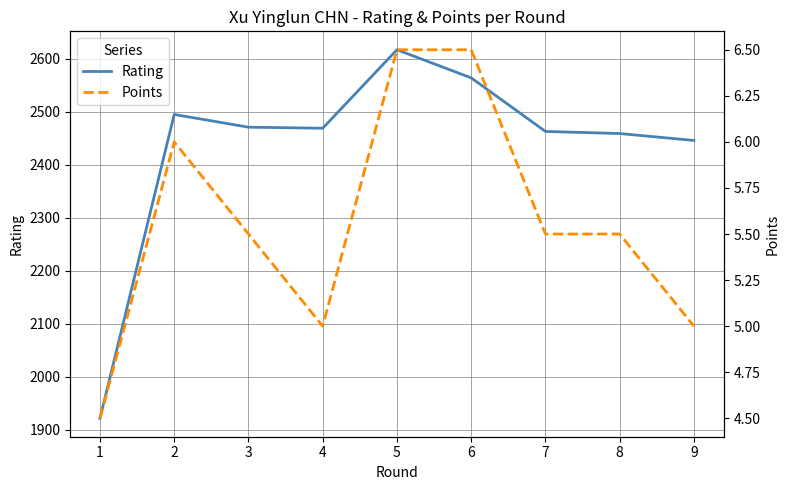

What is the maximum value for Rating?

2617